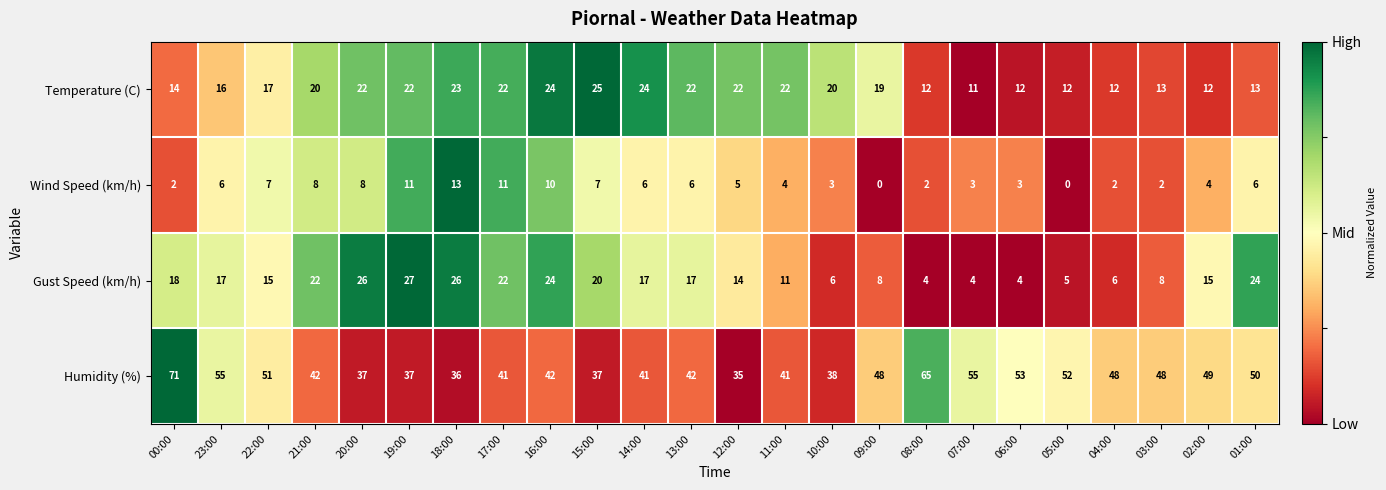

At 02:00, list the series in order from smallest to largest.

Wind Speed (km/h), Temperature (C), Gust Speed (km/h), Humidity (%)